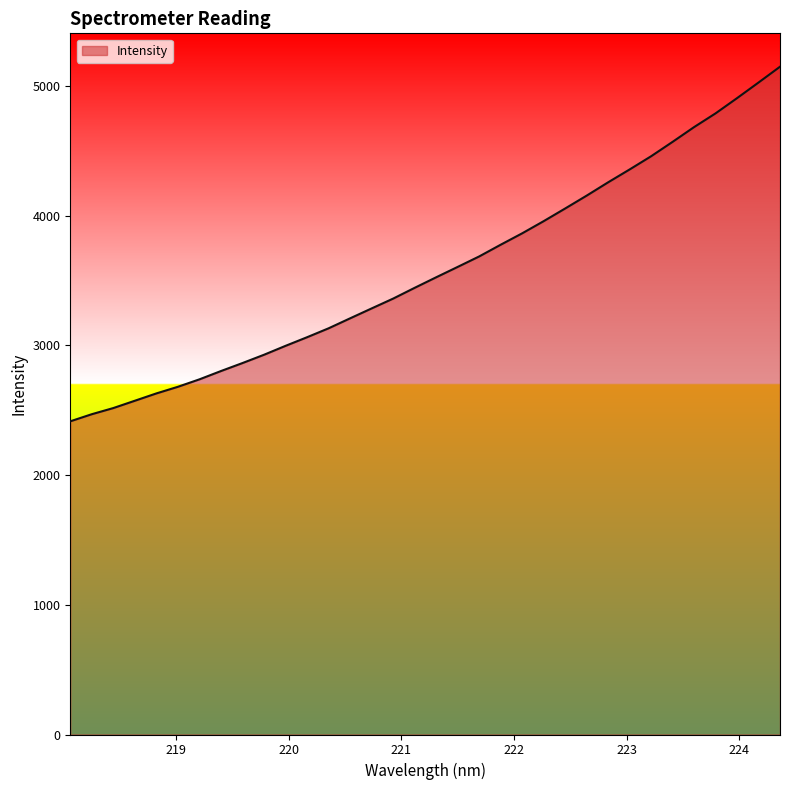

Does the chart display data point markers on the line(s)?

No